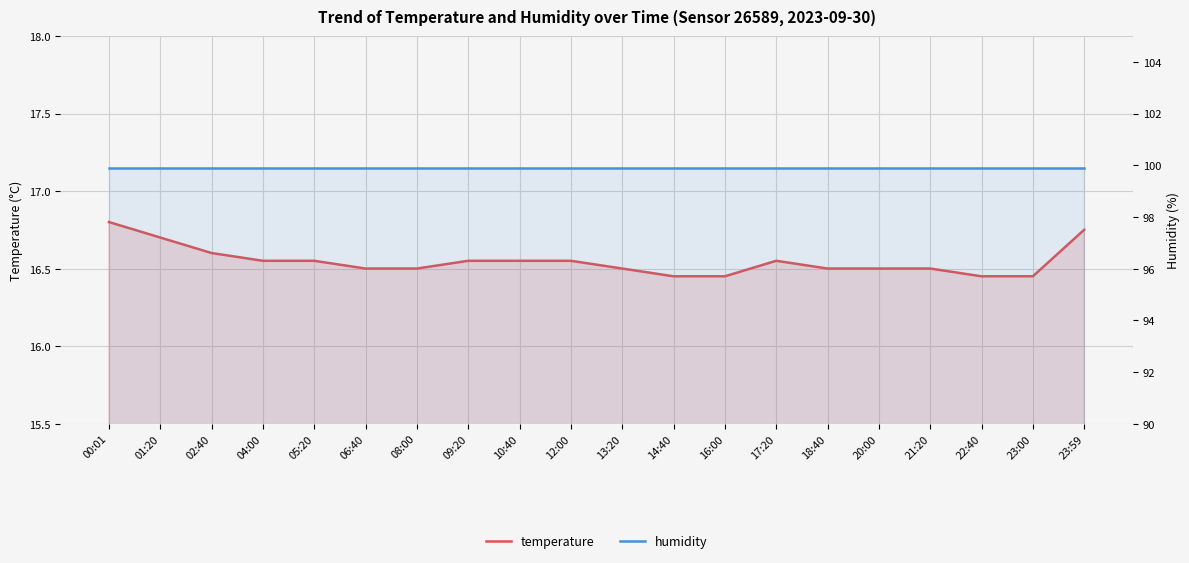

Reading left to right, list all the values displayed in this chart.

temperature: 16.8	16.7	16.6	16.6	16.6	16.5	16.5	16.6	16.6	16.6	16.5	16.4	16.4	16.6	16.5	16.5	16.5	16.4	16.4	16.8
humidity: 99.9	99.9	99.9	99.9	99.9	99.9	99.9	99.9	99.9	99.9	99.9	99.9	99.9	99.9	99.9	99.9	99.9	99.9	99.9	99.9